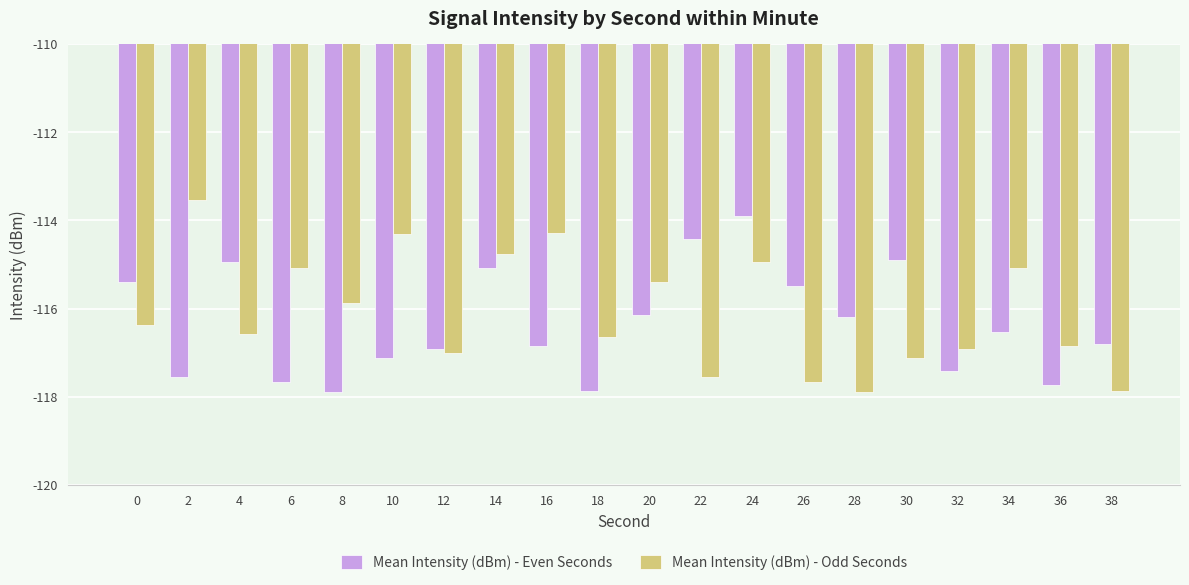

What is the total value across all series at 6?

-232.8